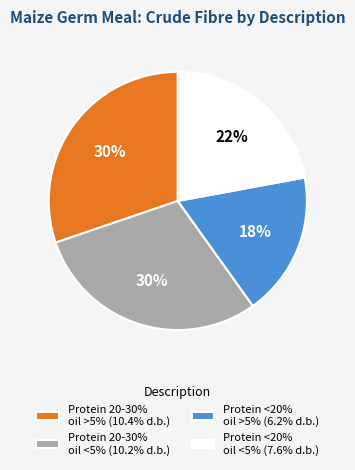

How many segments does this pie chart have?

4